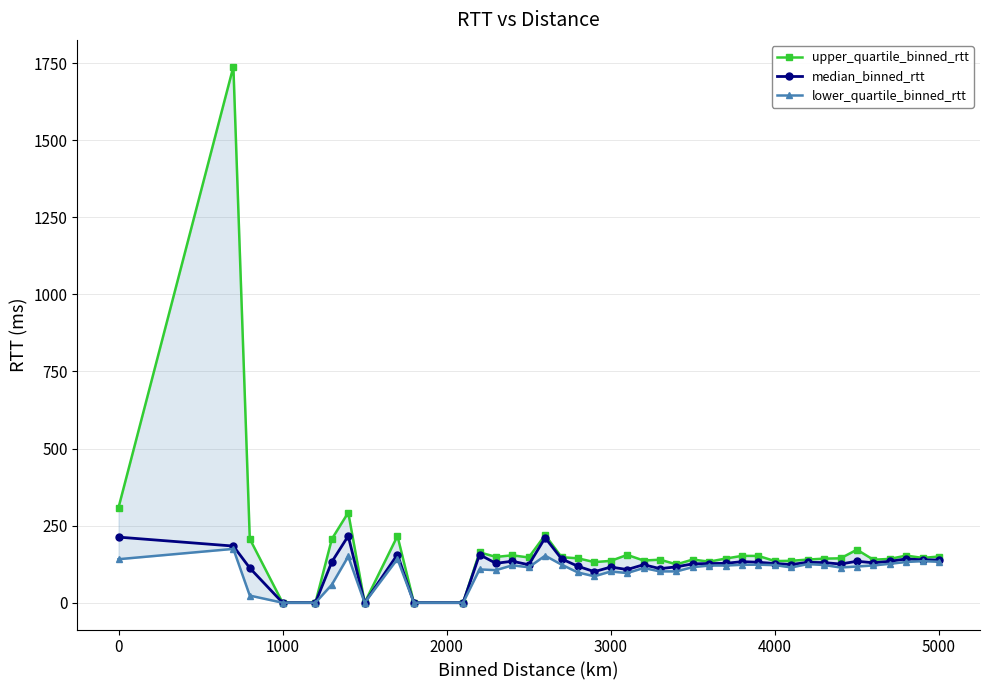

True or false: median_binned_rtt and lower_quartile_binned_rtt intersect in this chart.

False